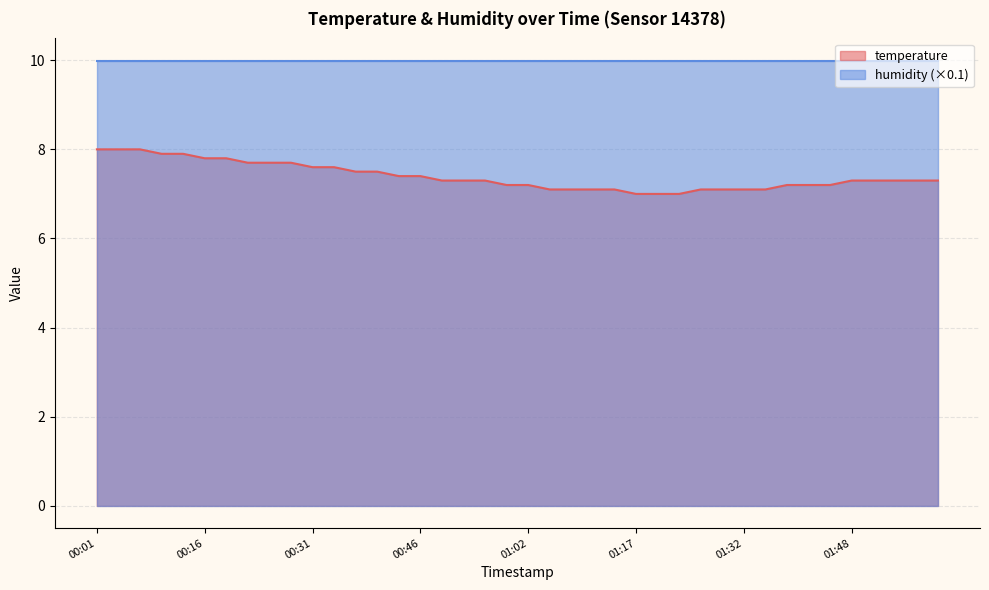

Approximately how many times larger is the value at 01:02 compared to 00:40?

1.0